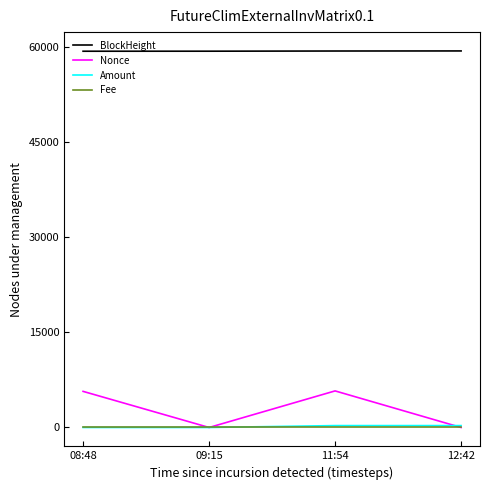

What is the difference between the maximum and second lowest values in the Amount series?

297.5